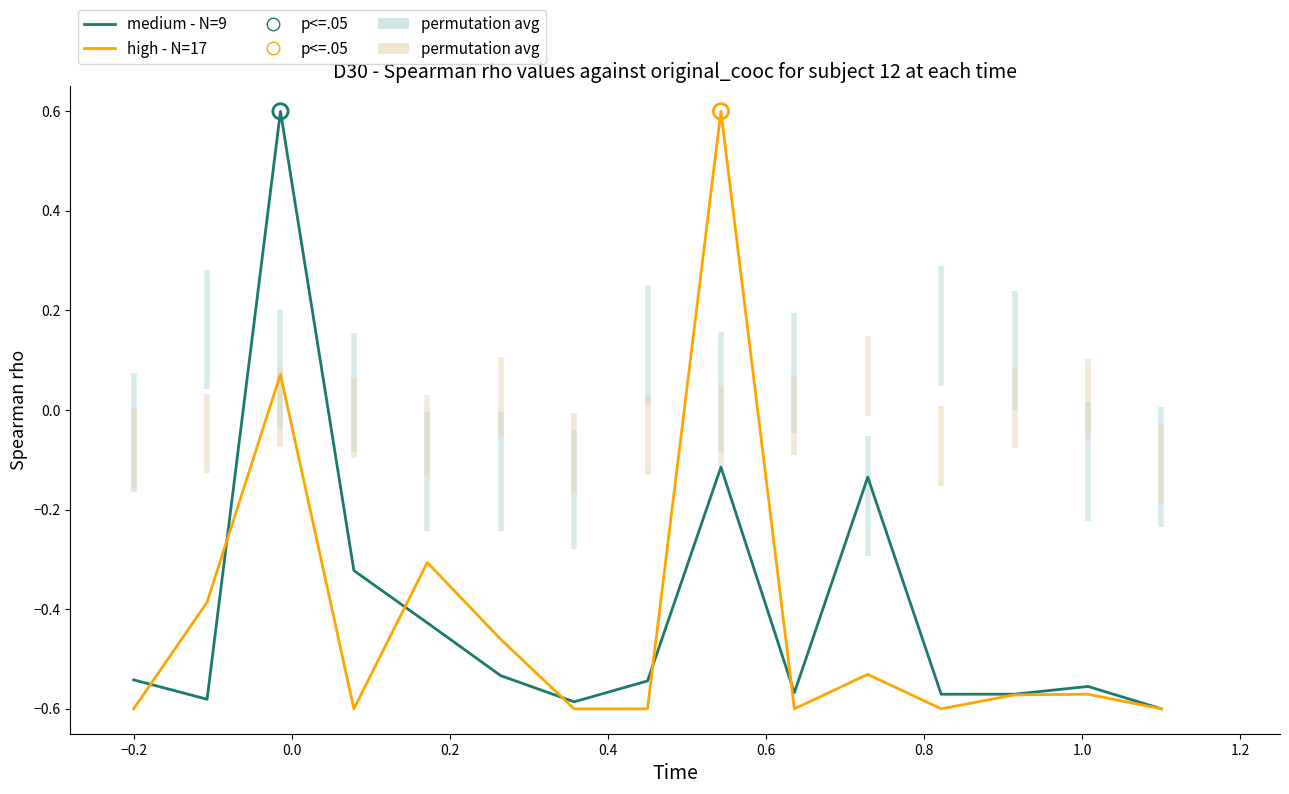

Which series reaches the minimum Y coordinate?

medium - N=9